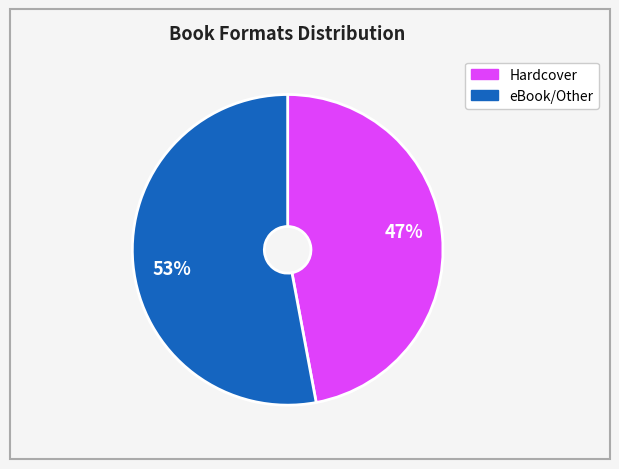

Count the number of slices in the pie.

2